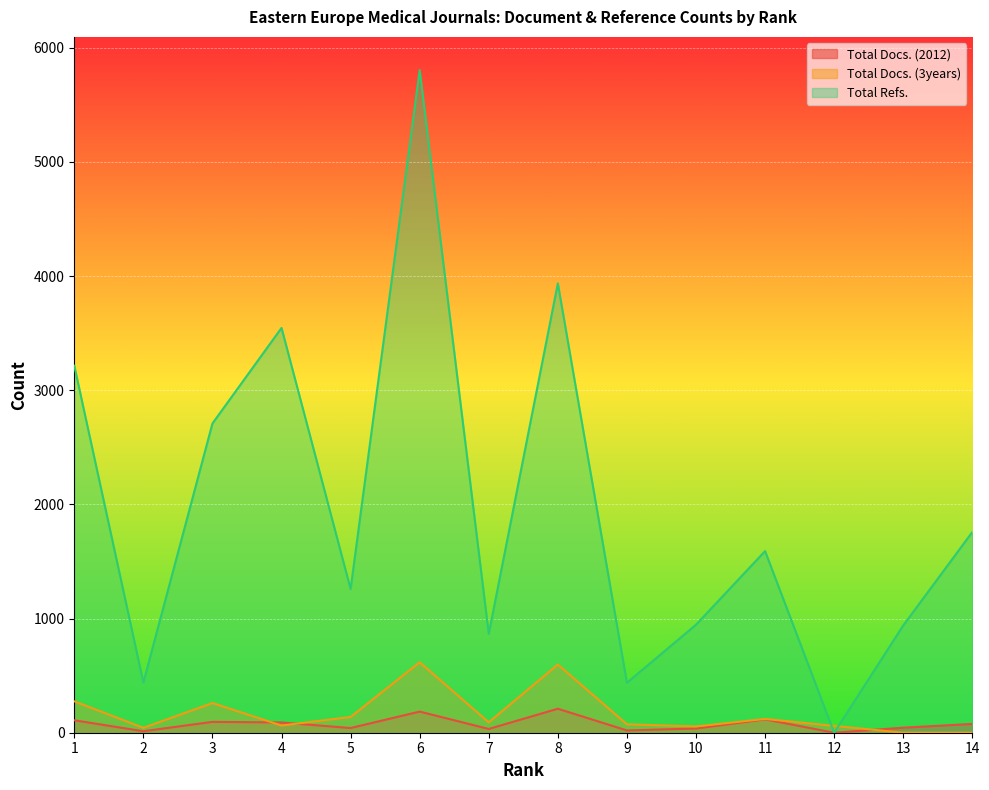

How many positive values does the Total Docs. (2012) series have?

13